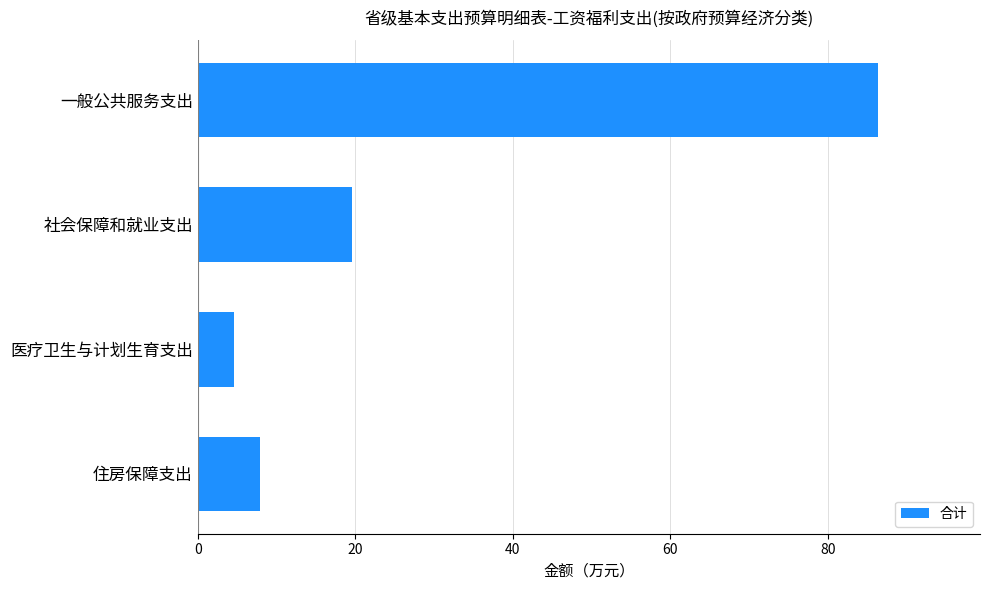

How many data points does each series have?

4